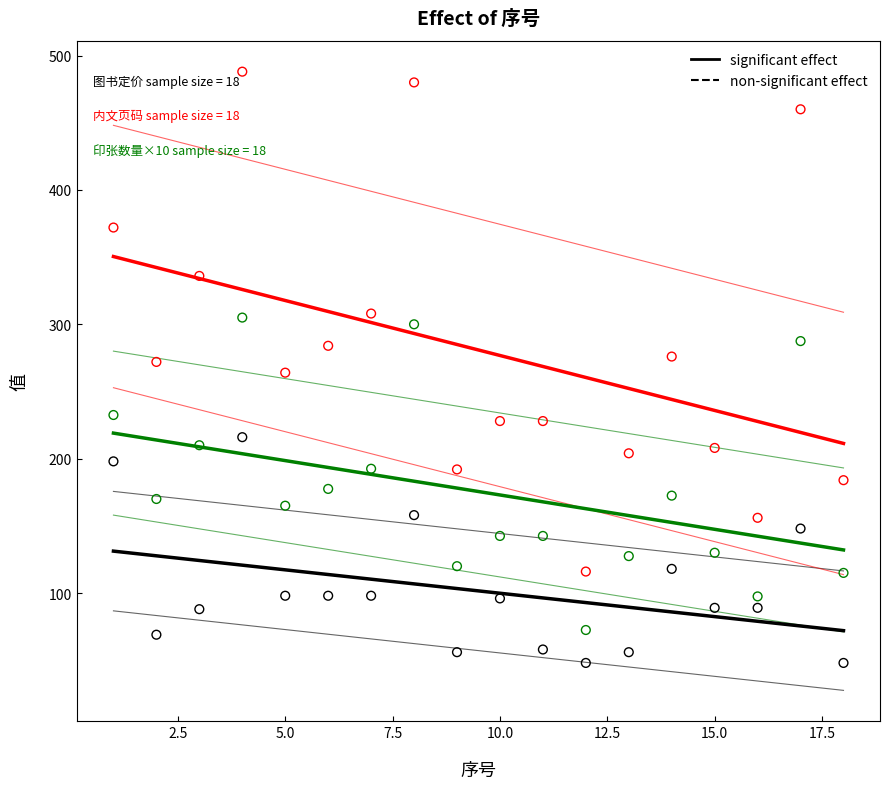

Across all data points, what is the range of X values (max minus min)?

17.0